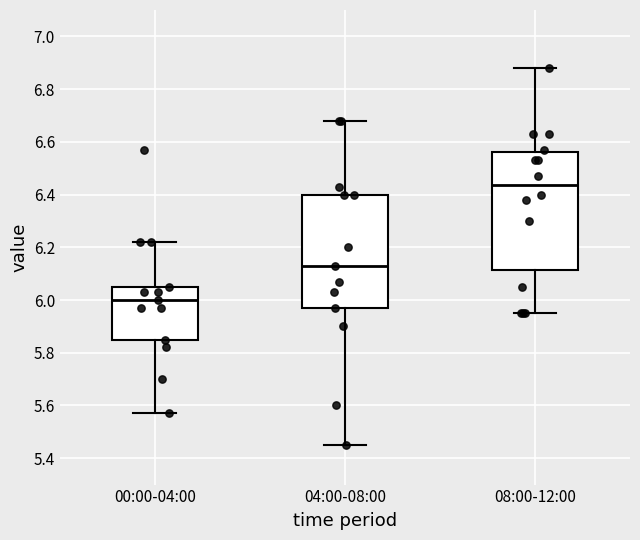

Where does the upper whisker of the box for 08:00-12:00 end on the y-axis? The values are not printed on the chart, so give them approximately, as read against the axis.

6.88